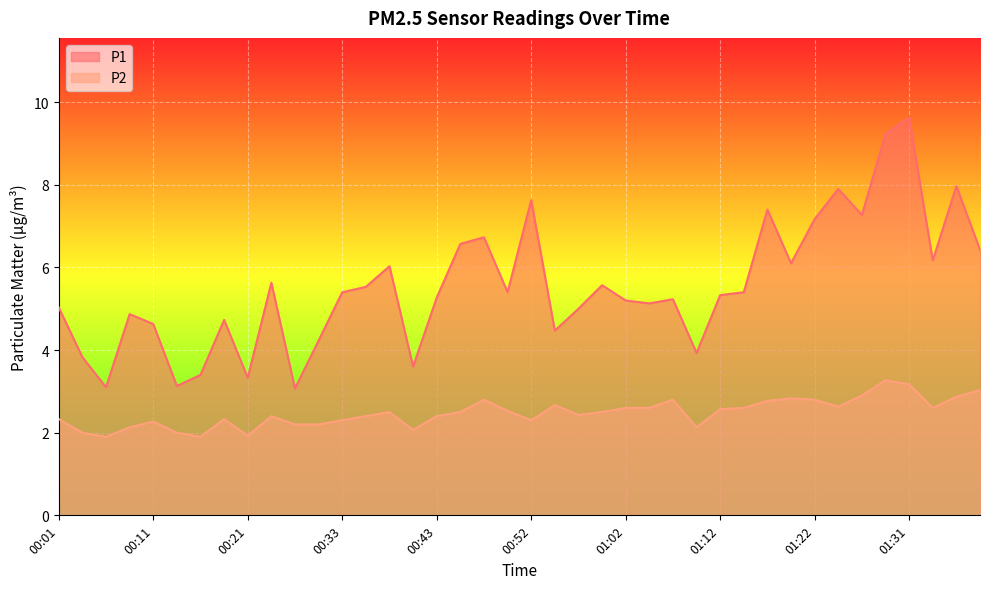

Between 00:11 and 00:55, which series saw the biggest shift?

P2